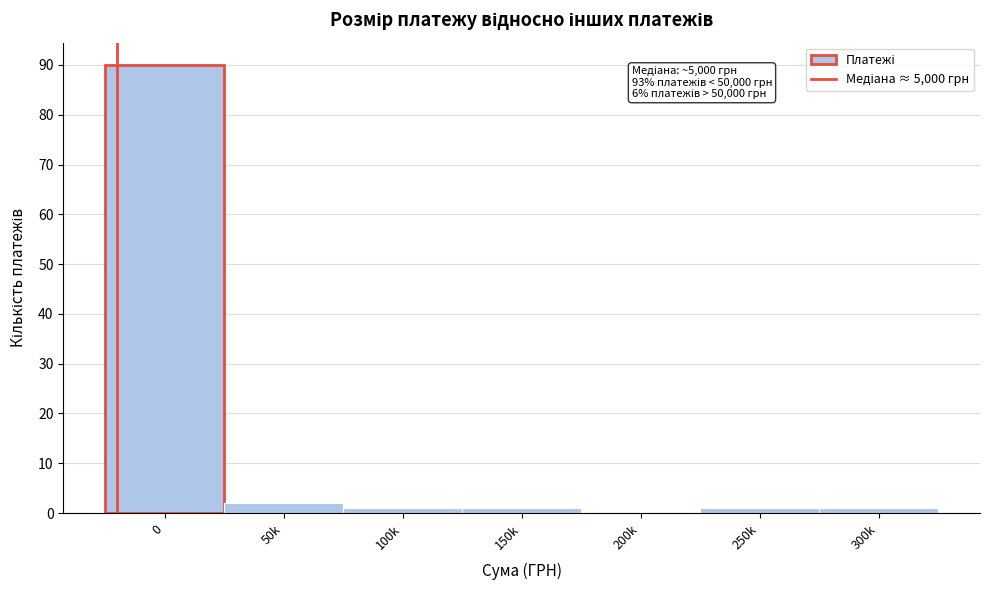

Reading right to left, extract all data points from this chart.

300k=1	250k=1	200k=0	150k=1	100k=1	50k=2	0=90